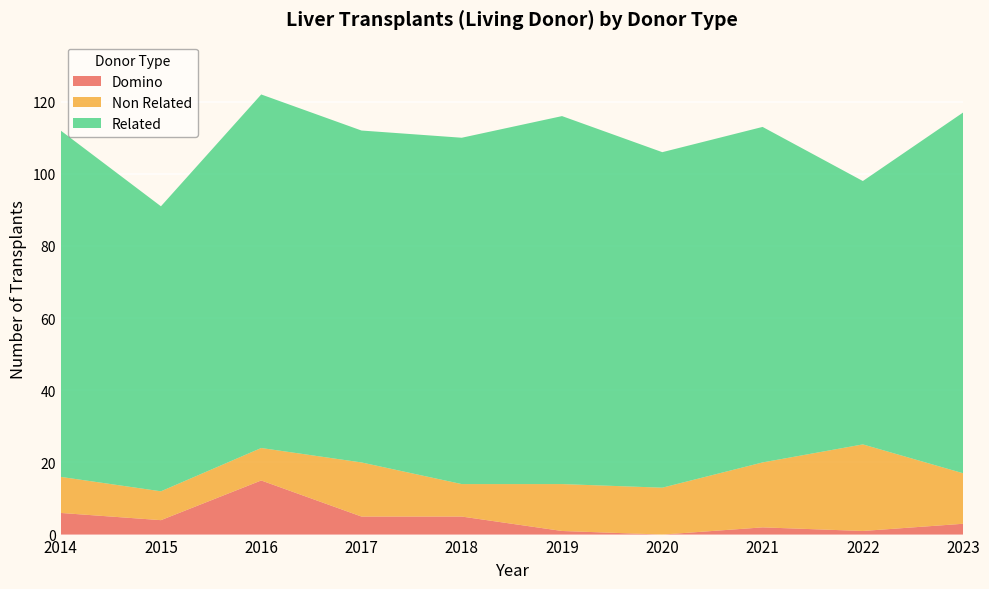

Reading right to left, what are all the values shown in this chart?

Domino: 3	1	2	0	1	5	5	15	4	6
Non Related: 14	24	18	13	13	9	15	9	8	10
Related: 100	73	93	93	102	96	92	98	79	96